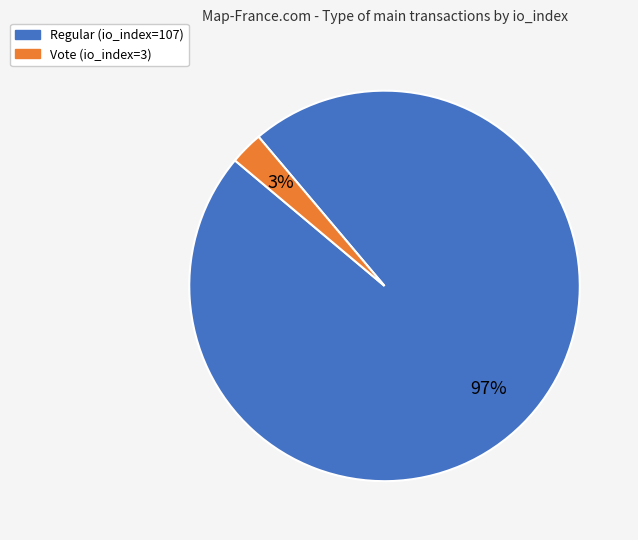

To the nearest percent, what is the combined percentage of Regular (io_index=107) and Vote (io_index=3)?

100%